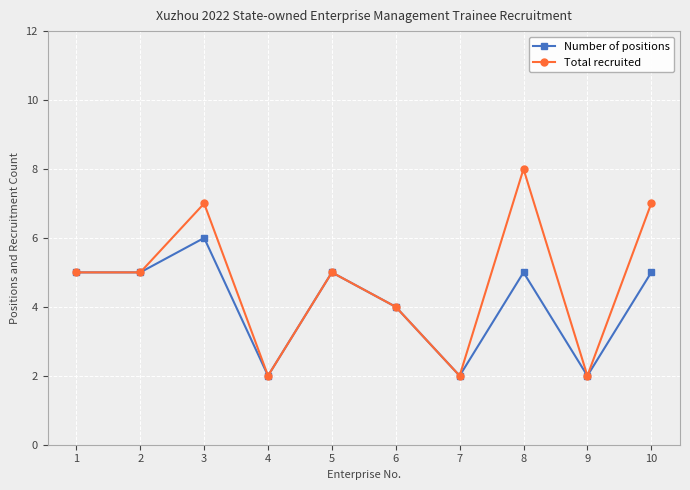

Rank the series by their average value, from lowest to highest.

Number of positions, Total recruited